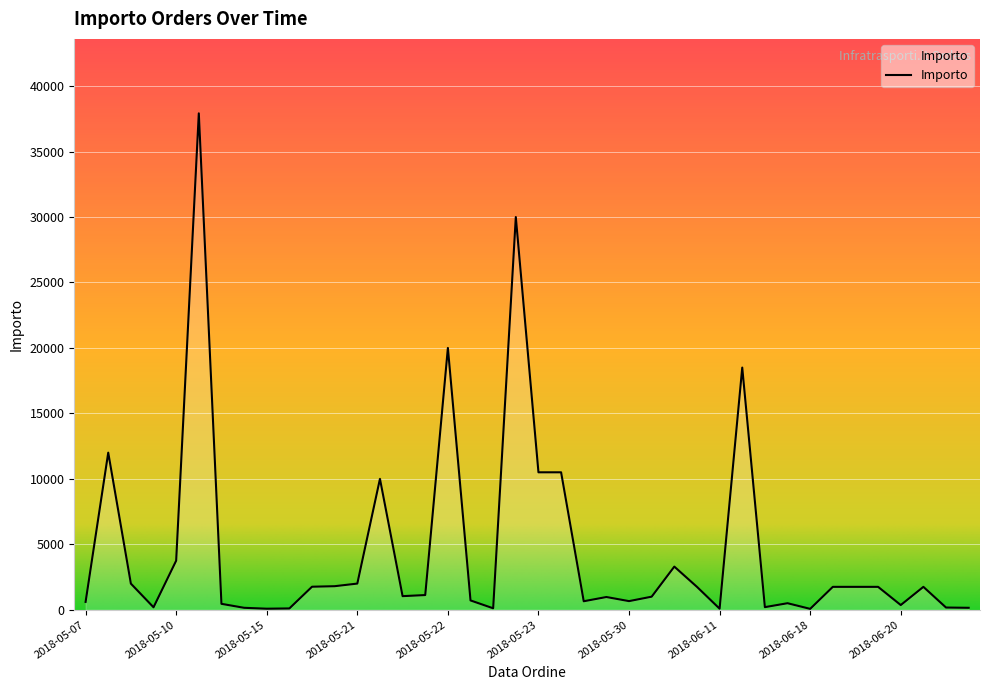

Count the number of data series in this chart.

1